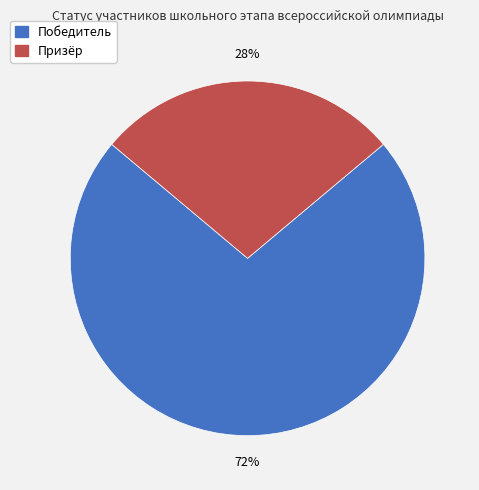

What is the majority slice?

Победитель